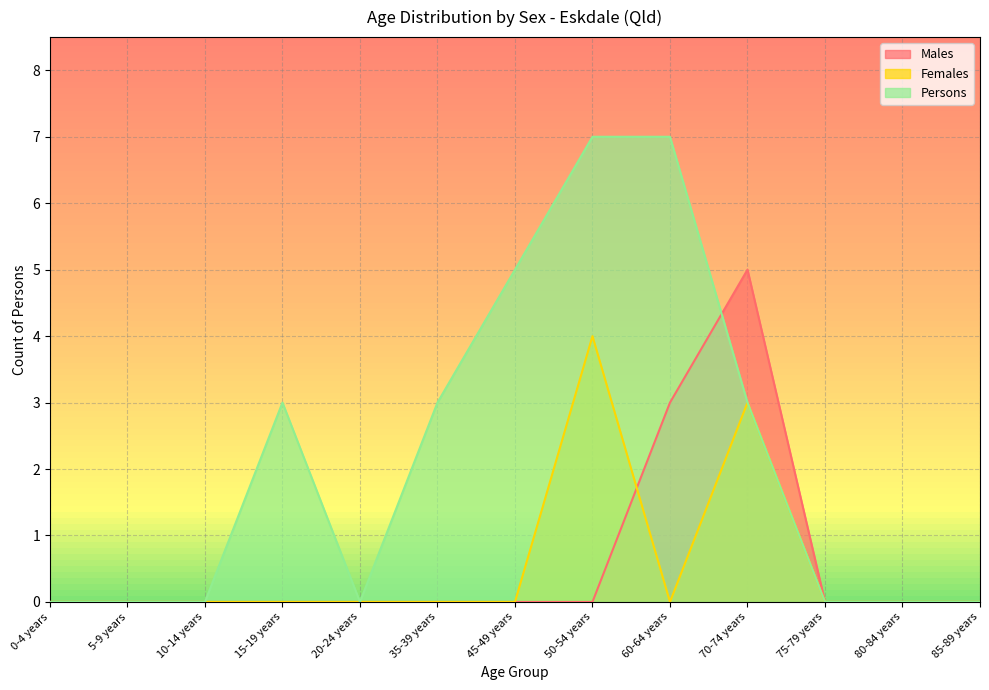

True or false: Persons and Males cross at least once.

True